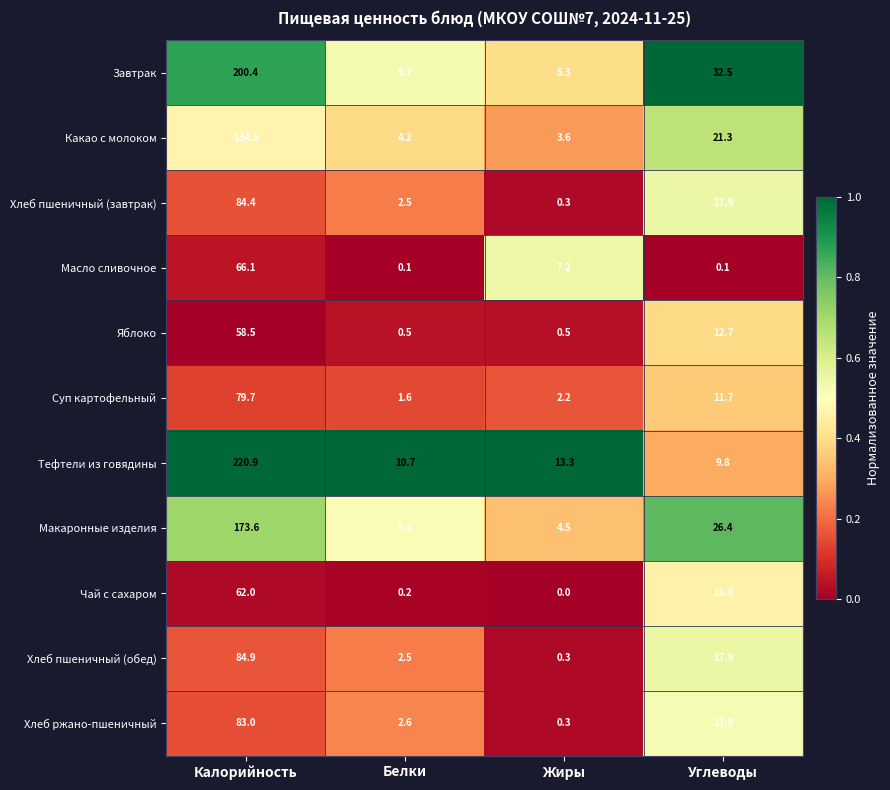

The Суп картофельный series shows 1.1 at Жиры. True or false?

False